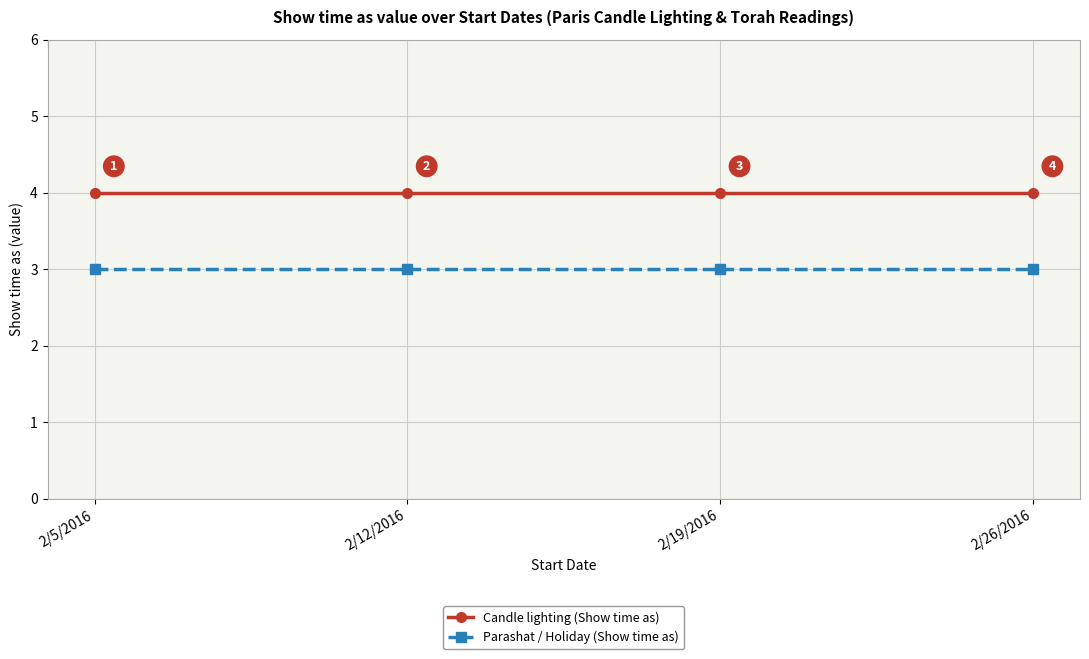

What is the average value of the Candle lighting (Show time as) series?

4